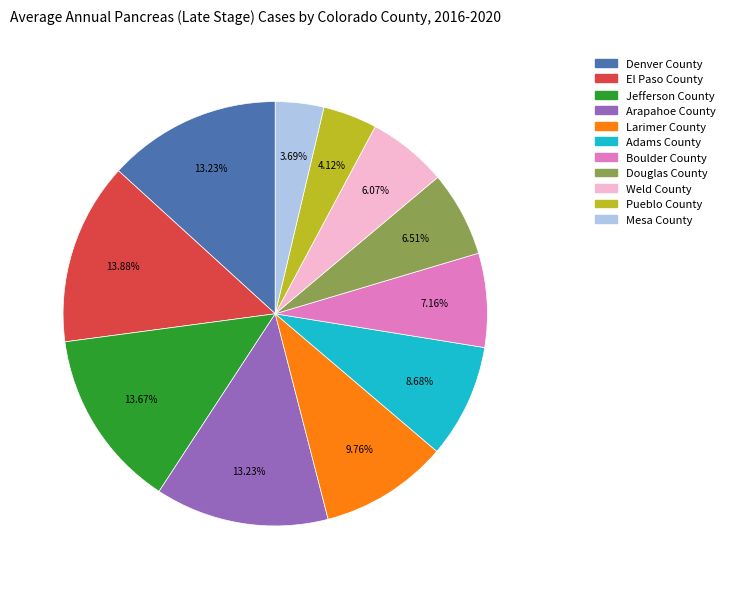

To the nearest percent, what is the difference between the Pueblo County and Denver County slice percentages?

9%